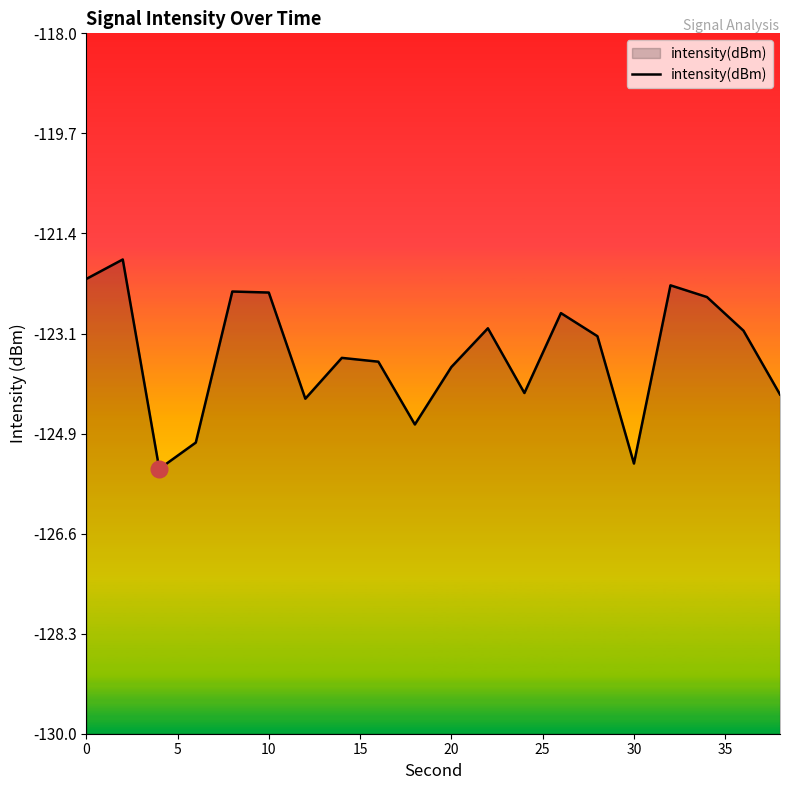

Count the number of categories in the chart.

20